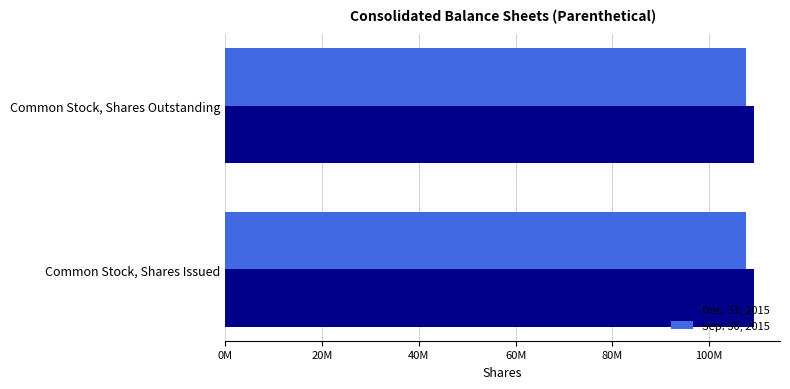

Read the Dec. 31, 2015 value at Common Stock, Shares Outstanding.

109171684